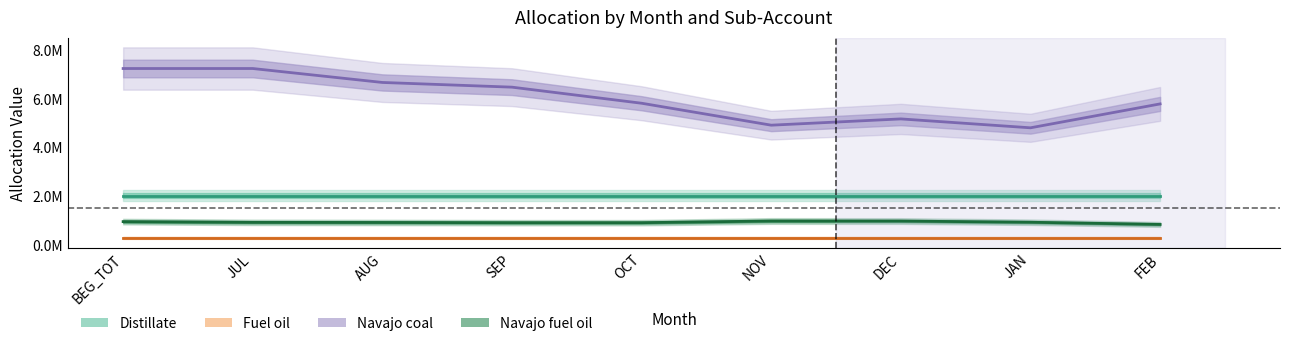

Which series changed the most between JUL and FEB?

Navajo coal